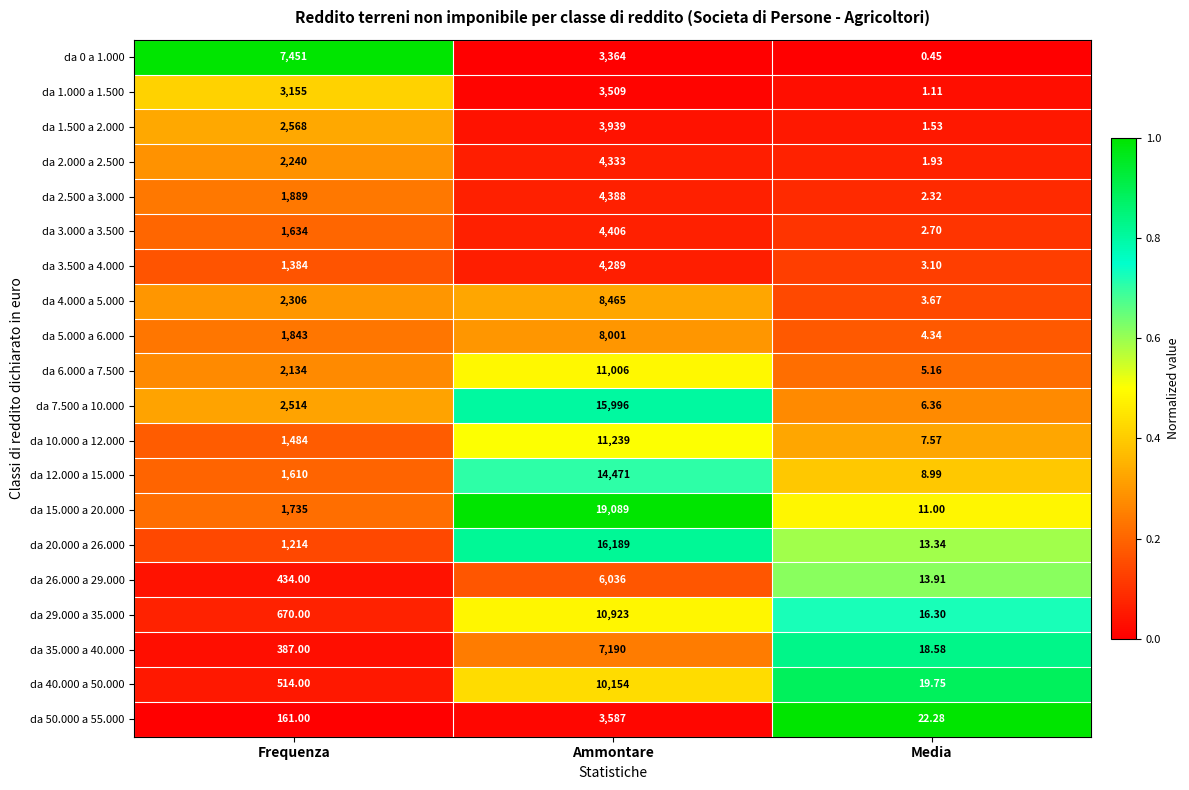

Rank the categories by da 1.500 a 2.000 value from highest to lowest.

Ammontare, Frequenza, Media